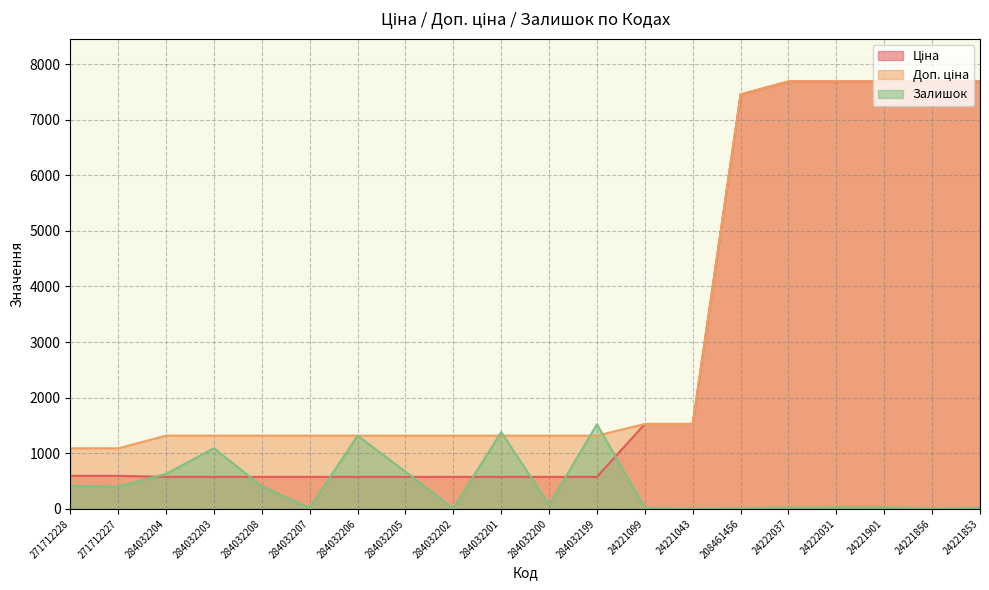

How many lines are shown in the chart?

3